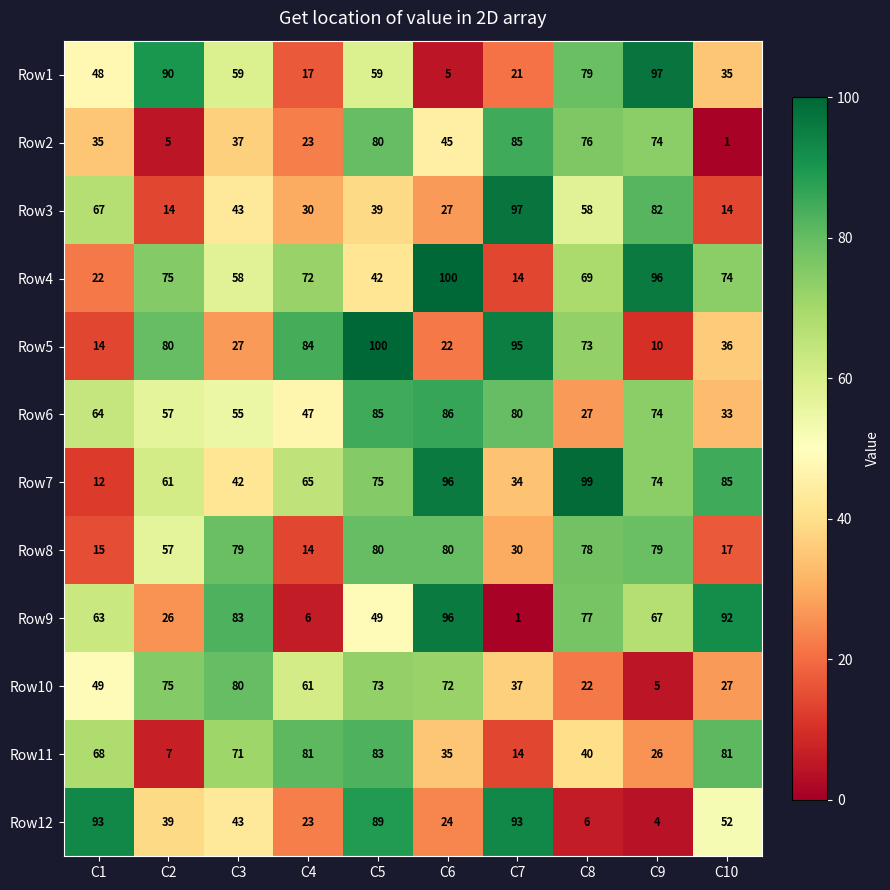

What is the smallest value displayed?

1